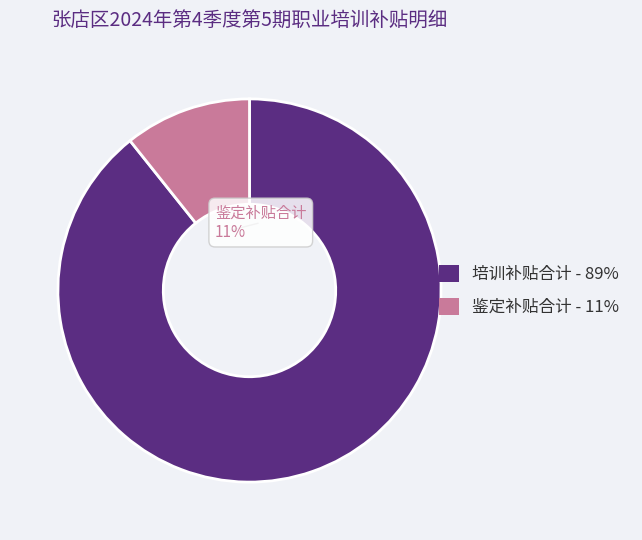

Does any single category account for the majority?

Yes